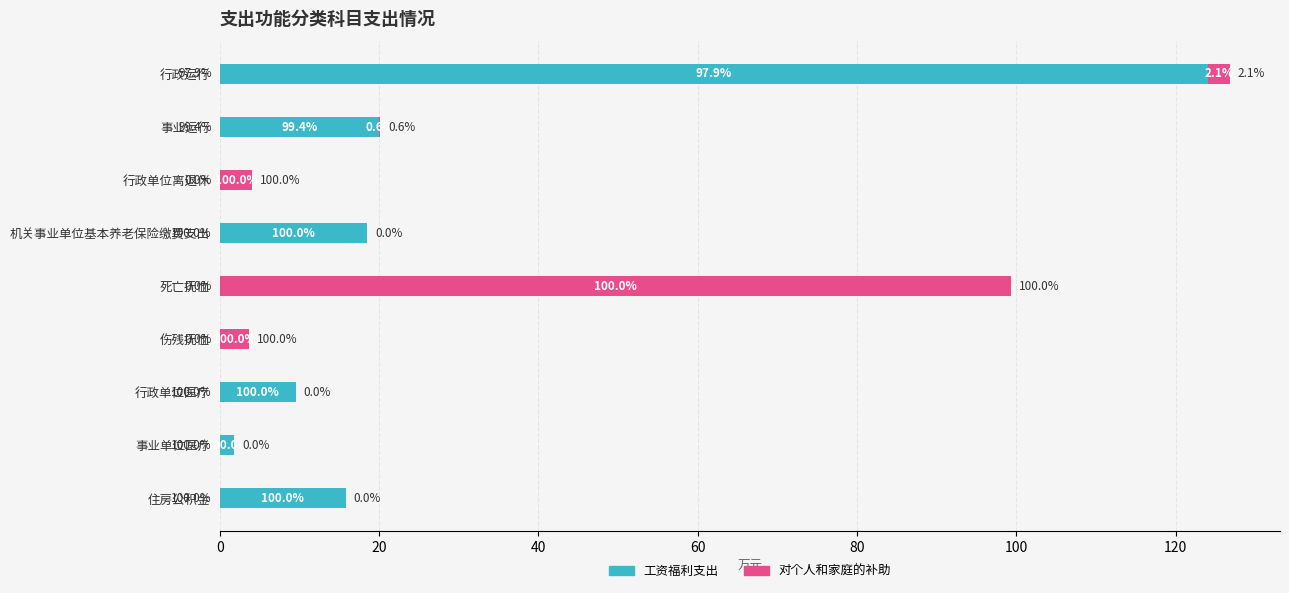

What are all the series names shown in the legend?

工资福利支出, 对个人和家庭的补助